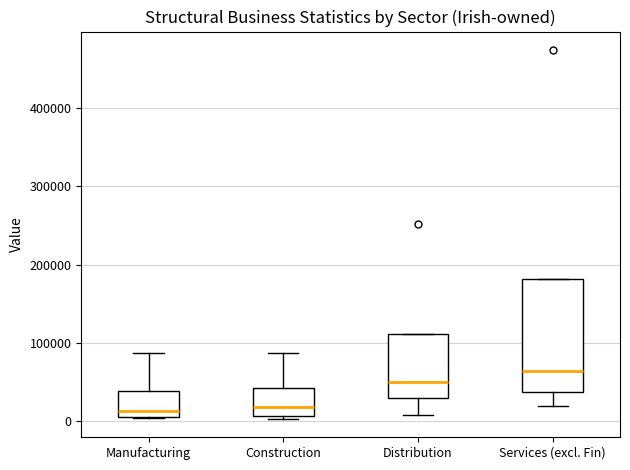

Reading left to right, read every box against the y-axis: the position of its median line, the range the box covers, and the ends of its whiskers. The values are not printed on the chart, so give them approximately, as read against the axis.

Manufacturing: median 10000 (just above the box's lower edge), box 10000 to 40000, whiskers 0 to 90000
Construction: median 20000, box 10000 to 40000, whiskers 0 to 90000
Distribution: median 50000, box 30000 to 110000, whiskers 10000 to 110000
Services (excl. Fin): median 60000, box 40000 to 180000, whiskers 20000 to 180000